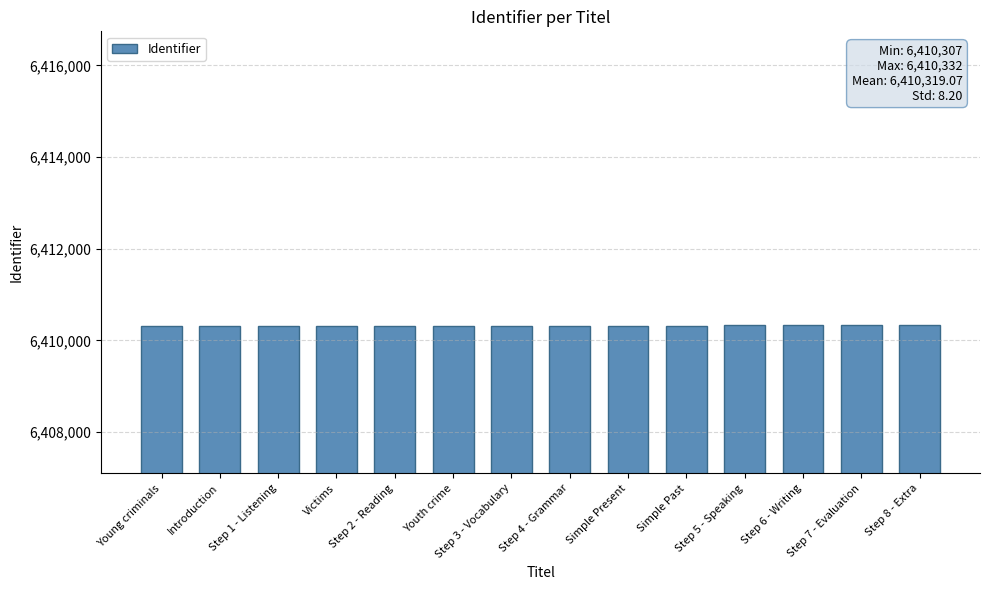

What is the average value?

6410319